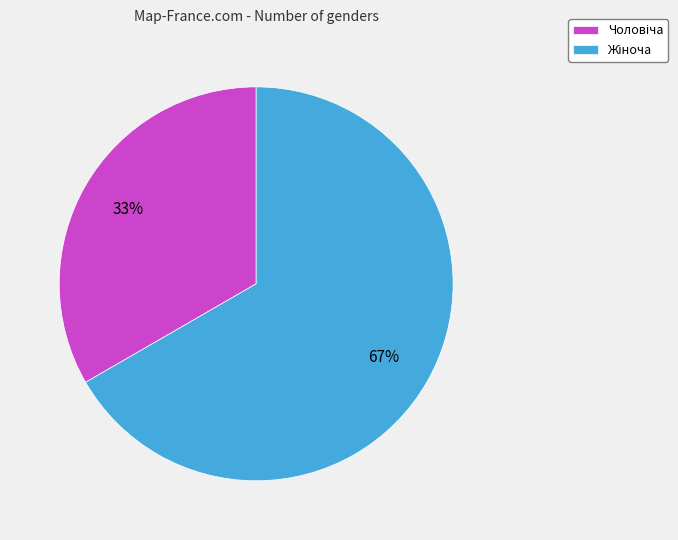

Is there any slice that represents more than half of the pie?

Yes